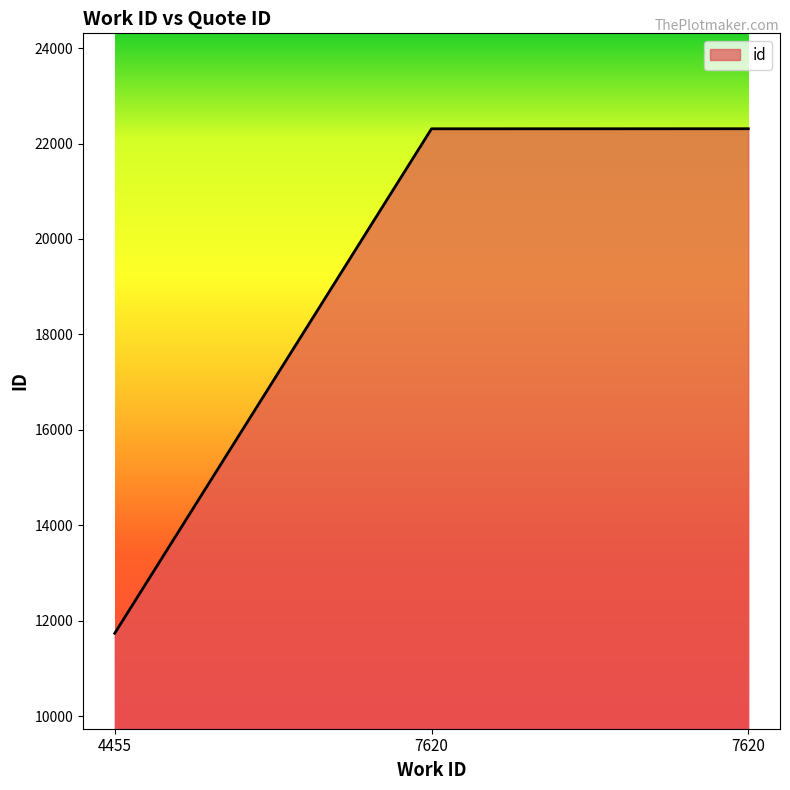

How many categories are shown in the chart?

3